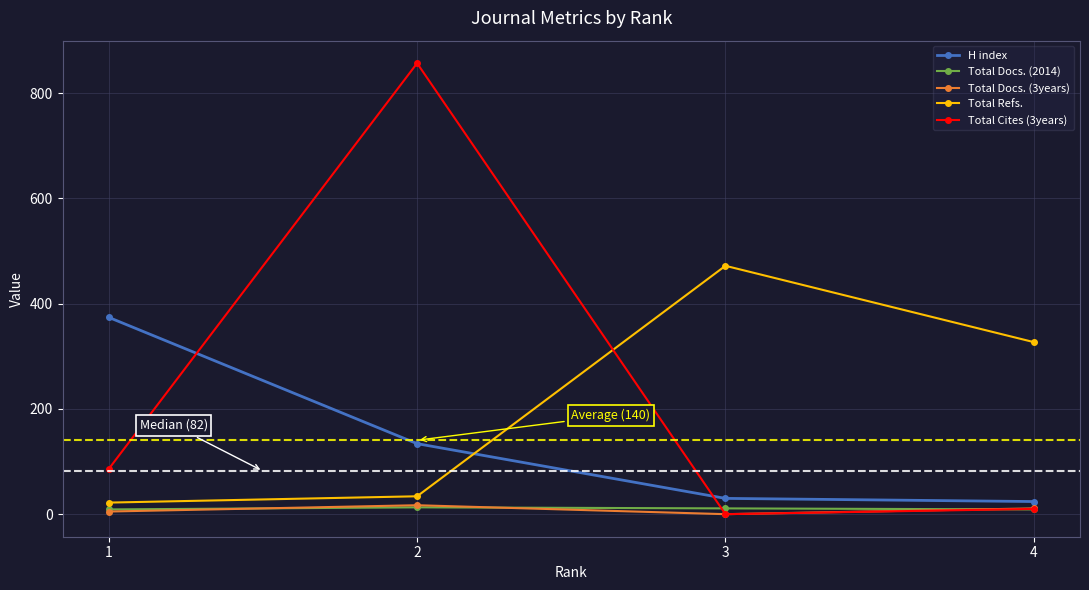

Which category has the highest value in the Total Cites (3years) series?

2